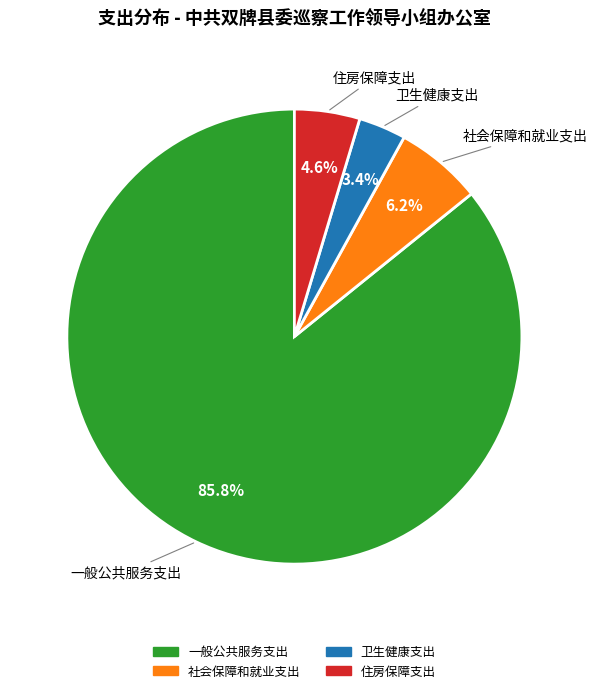

How many segments does this pie chart have?

4